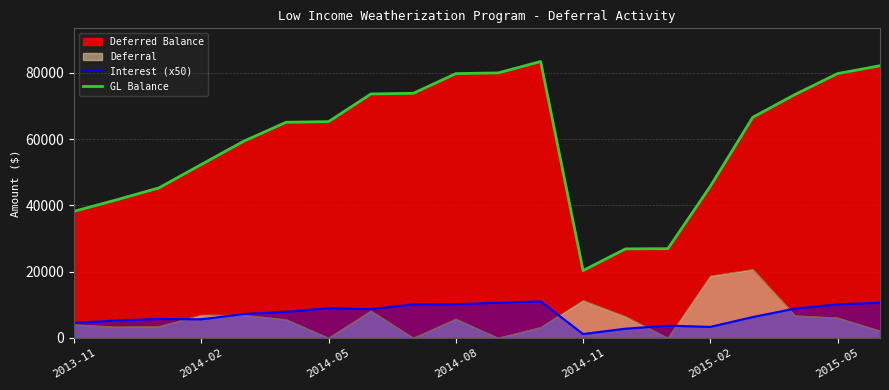

Count the number of categories in the chart.

20